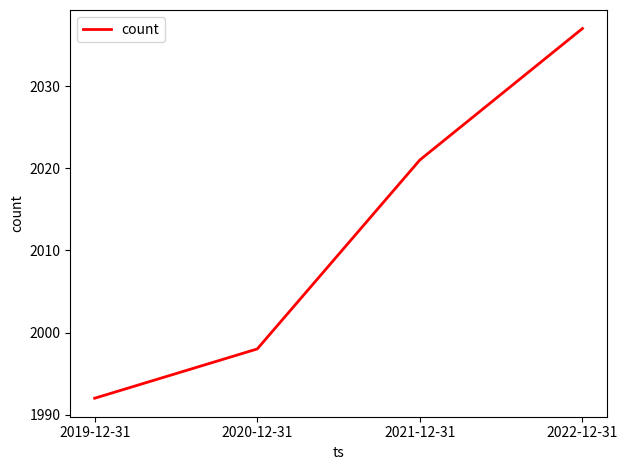

Reading left to right, transcribe all the data shown in this chart.

1992	1998	2021	2037